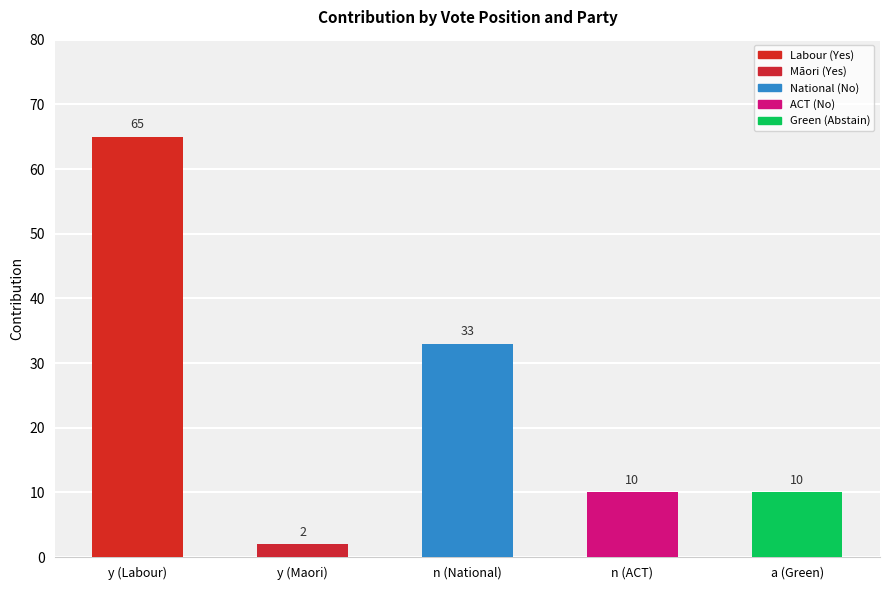

Where does the data first go above 10?

y (Labour)